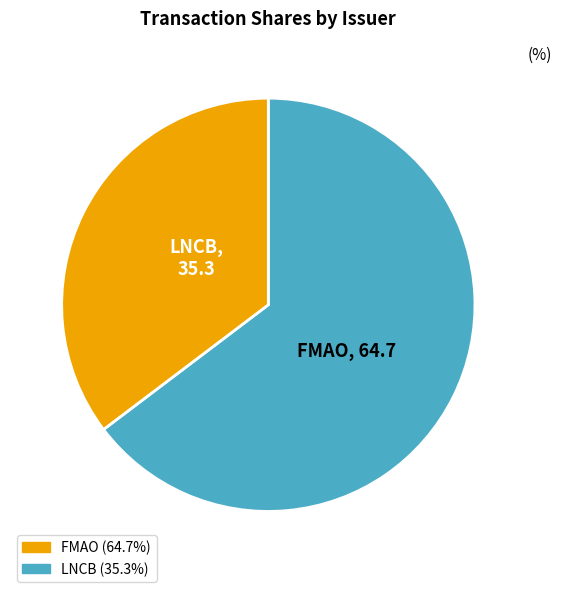

How many segments does this pie chart have?

2